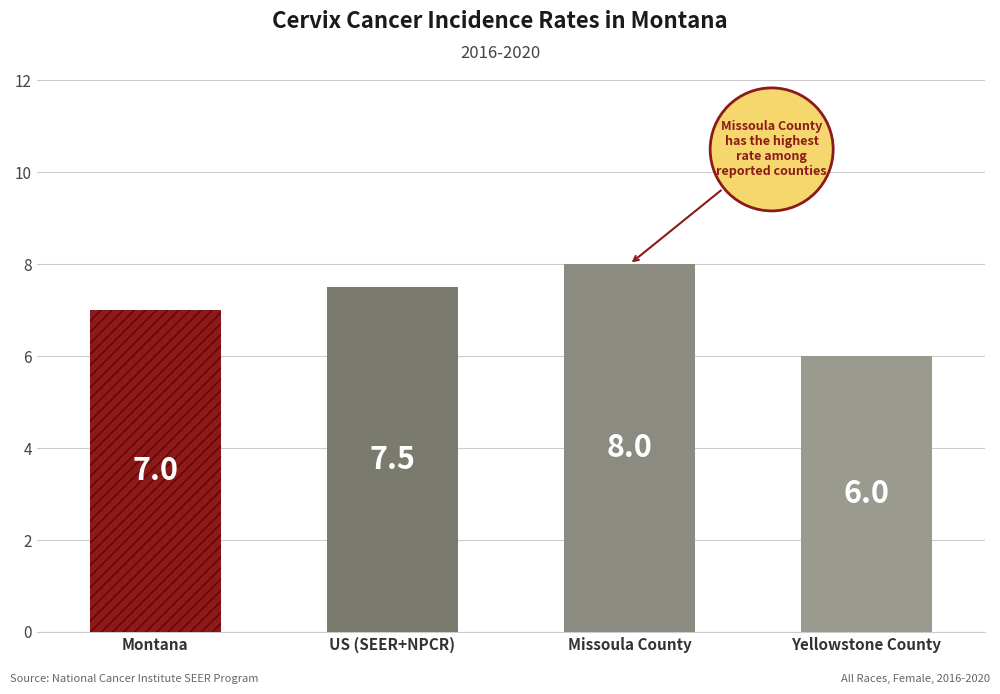

Reading left to right, what are all the values shown in this chart?

Montana=7.0	US (SEER+NPCR)=7.5	Missoula County=8.0	Yellowstone County=6.0